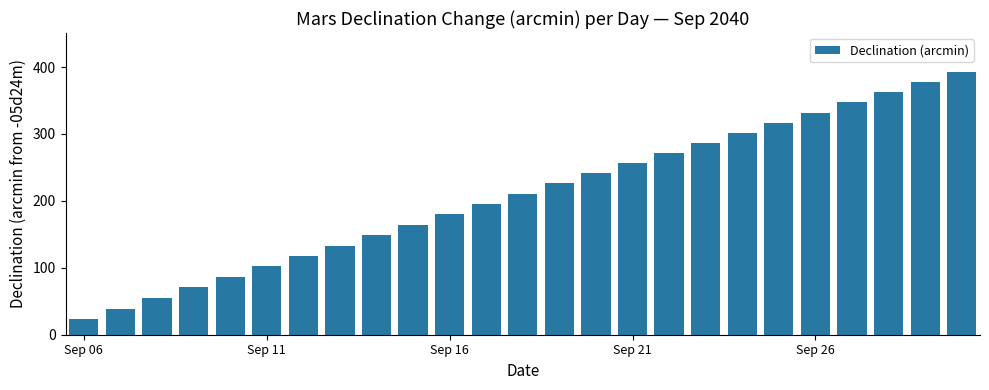

What is the greatest value displayed?

392